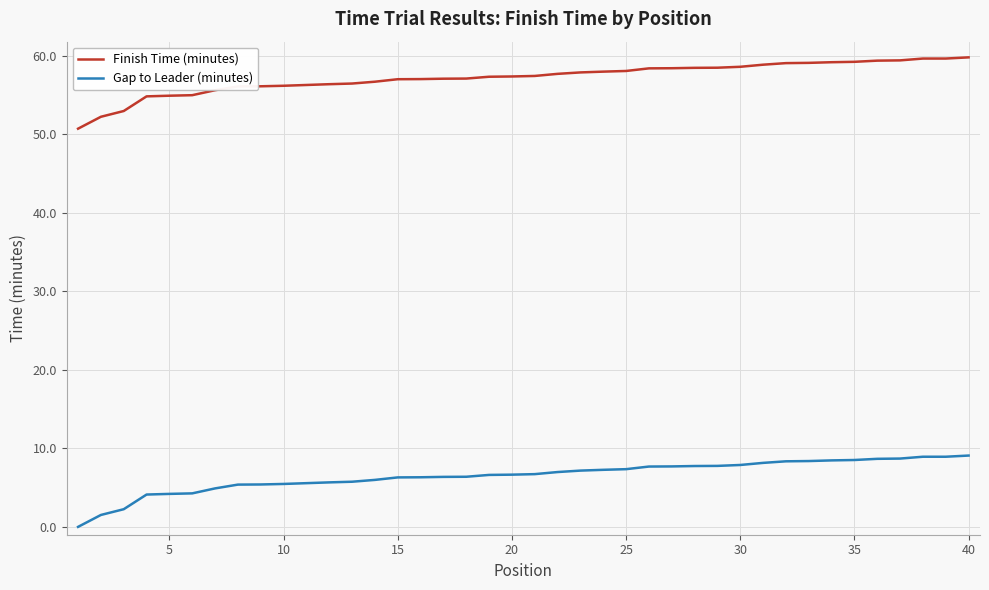

What is the maximum value for Finish Time (minutes)?

59.8